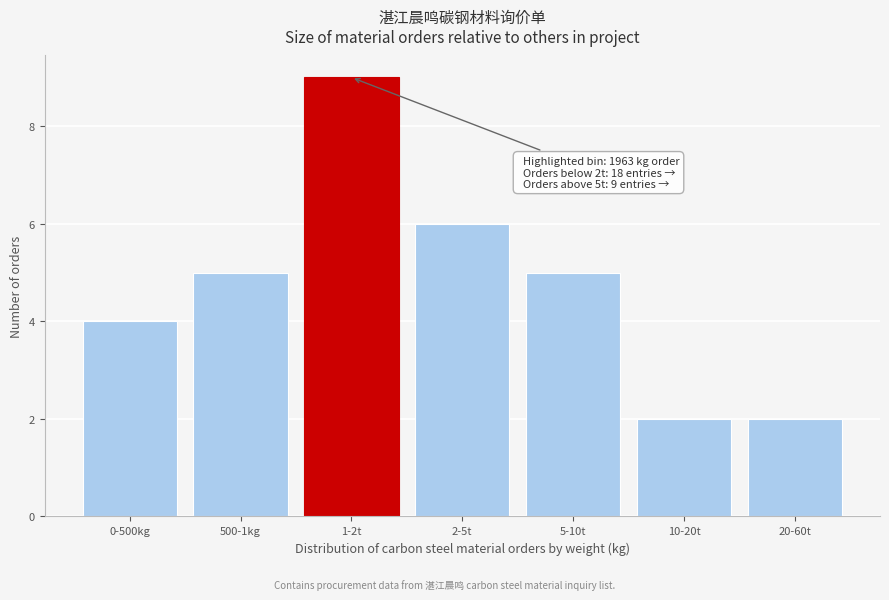

Reading left to right, transcribe all the data shown in this chart.

0-500kg=4	500-1kg=5	1-2t=9	2-5t=6	5-10t=5	10-20t=2	20-60t=2